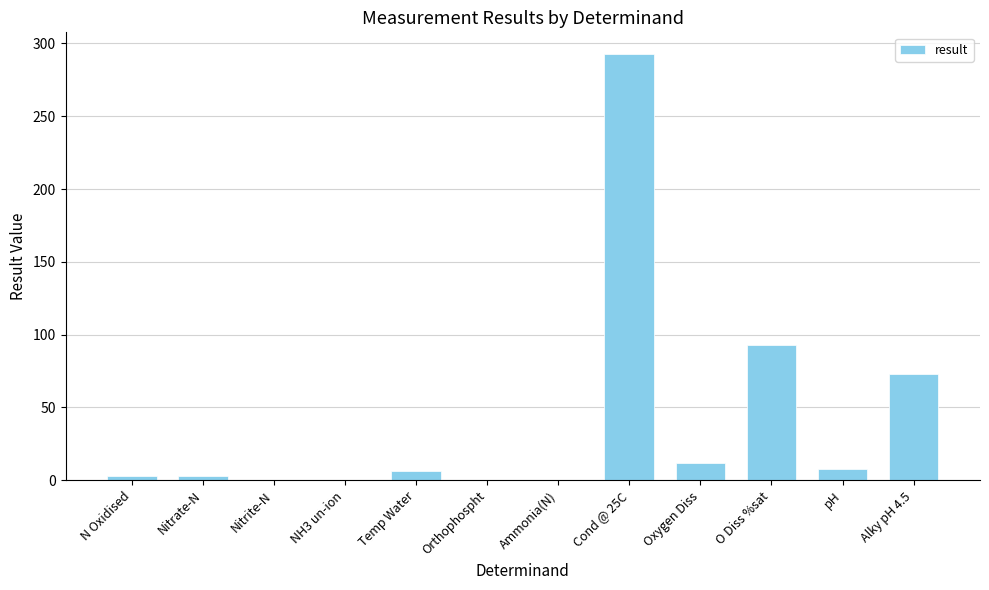

Are the bars grouped side by side (vs. stacked)?

No